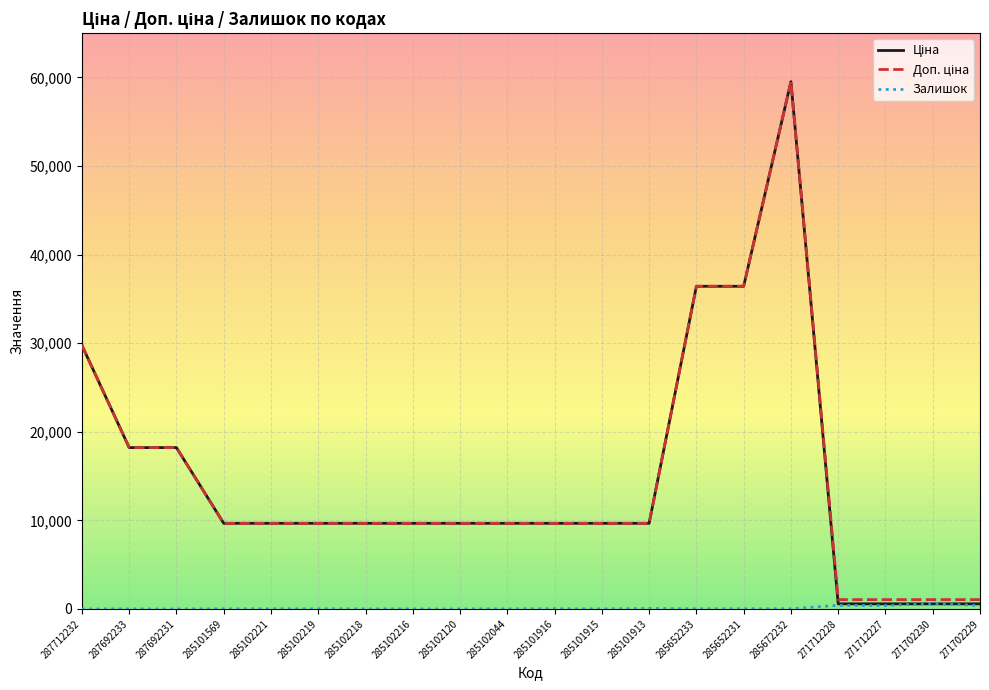

At which category is the sum across all series the highest?

285672232